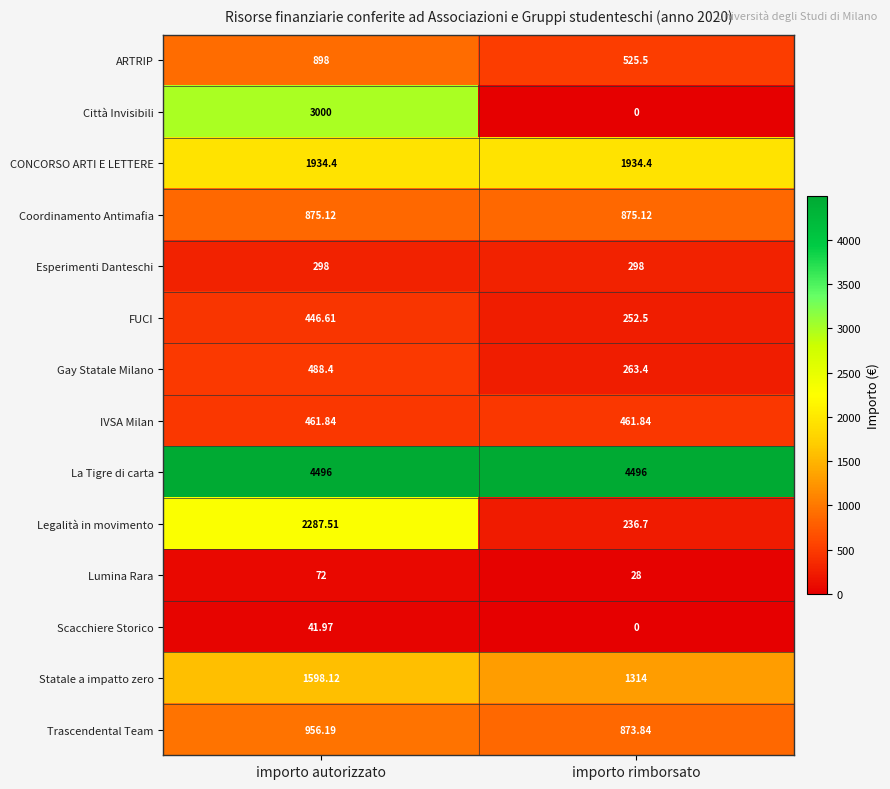

List the series in order of their peak value, highest first.

La Tigre di carta, Città Invisibili, Legalità in movimento, CONCORSO ARTI E LETTERE, Statale a impatto zero, Trascendental Team, ARTRIP, Coordinamento Antimafia, Gay Statale Milano, IVSA Milan, FUCI, Esperimenti Danteschi, Lumina Rara, Scacchiere Storico